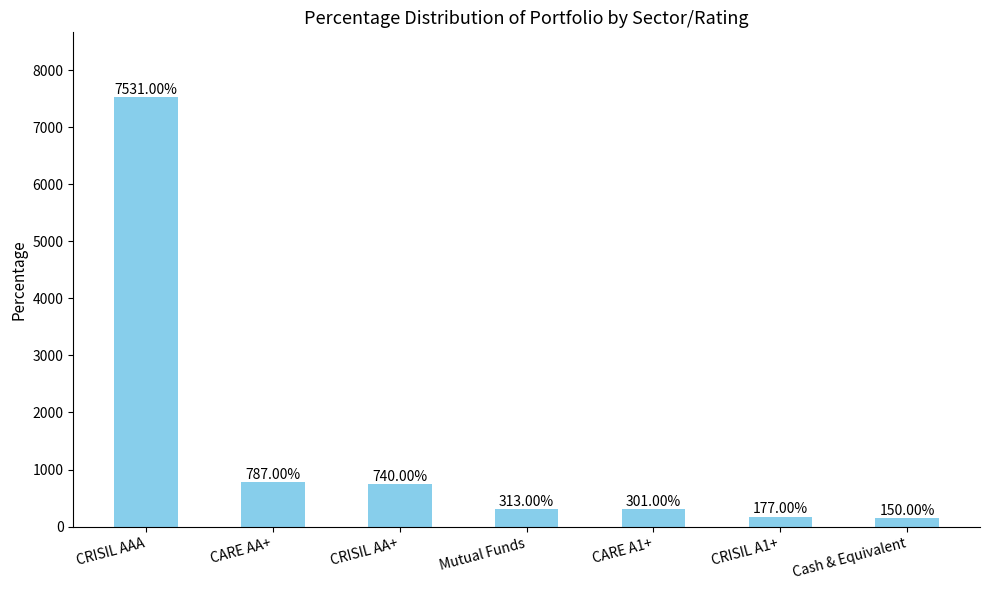

Read the value at CARE AA+, to the nearest 50.

800